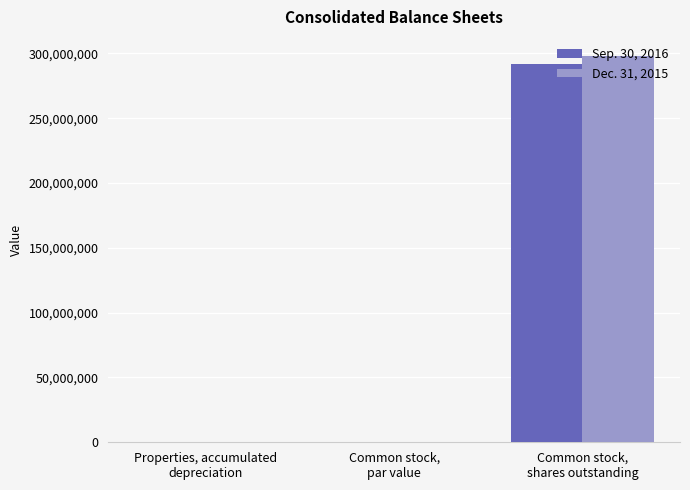

How many distinct data groups are displayed?

2